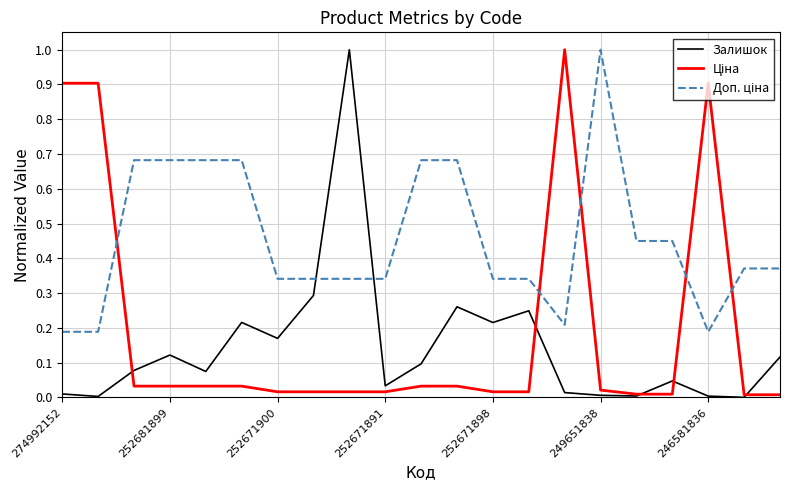

What is the maximum value for Залишок?

1.0